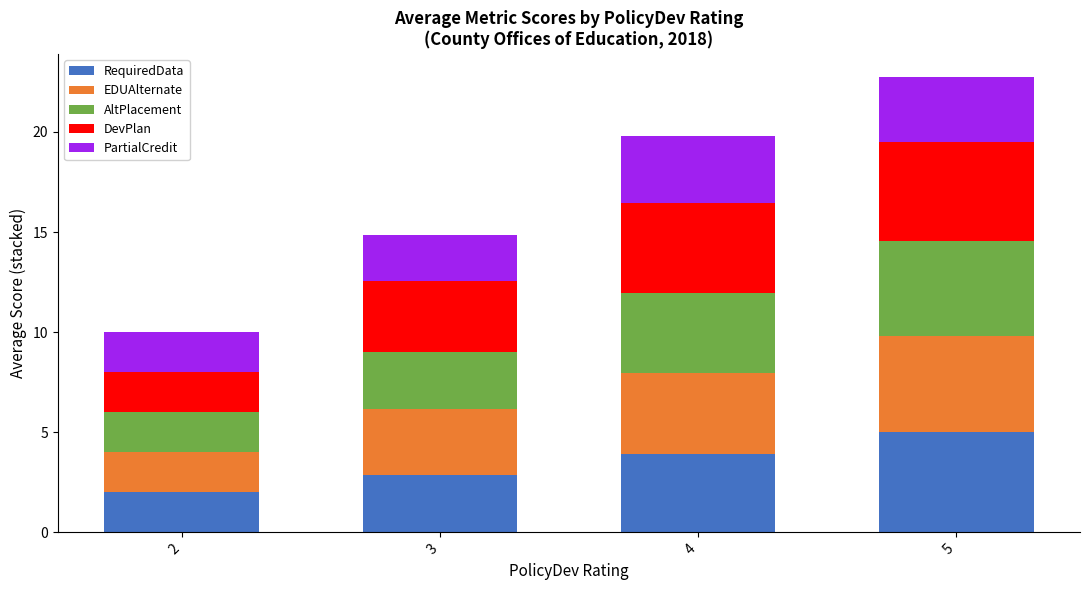

Is it true that RequiredData equals 2.9 at 3?

True